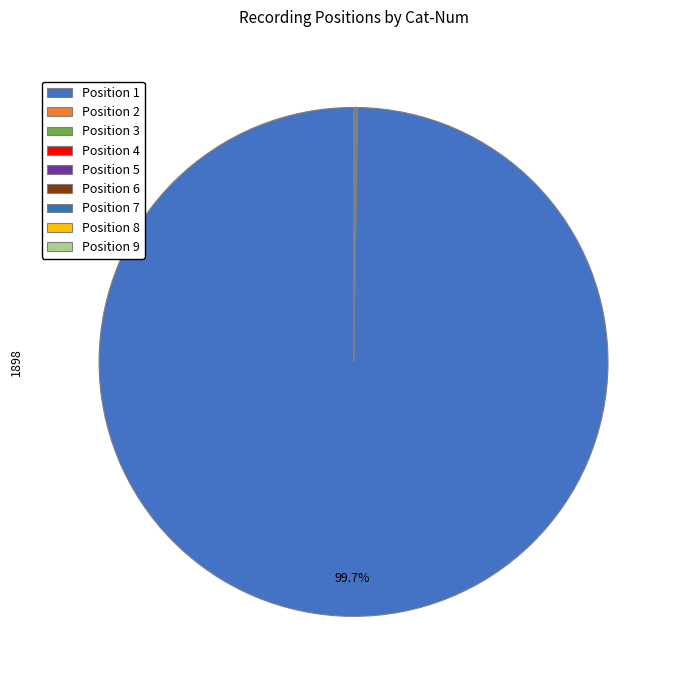

Rank the categories by value from lowest to highest.

2, 3, 4, 5, 6, 7, 8, 9, 1